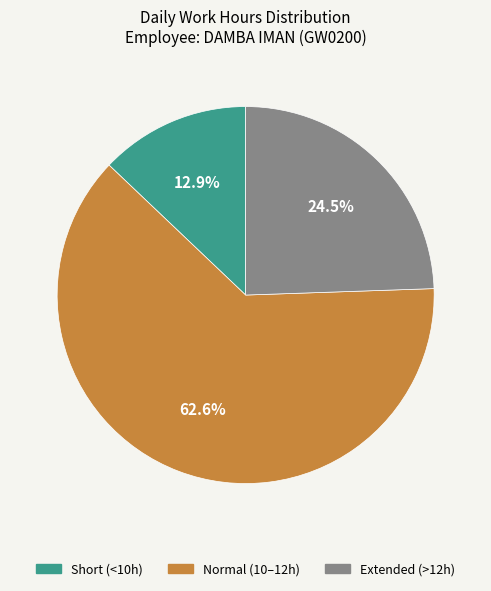

Is there any slice that represents more than half of the pie?

Yes